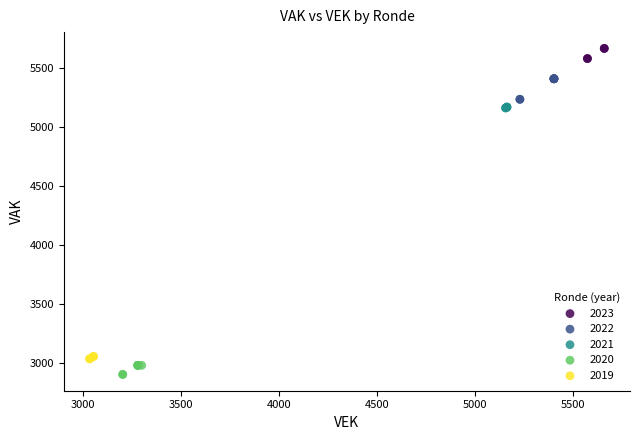

Which series has the widest spread of Y values?

2022